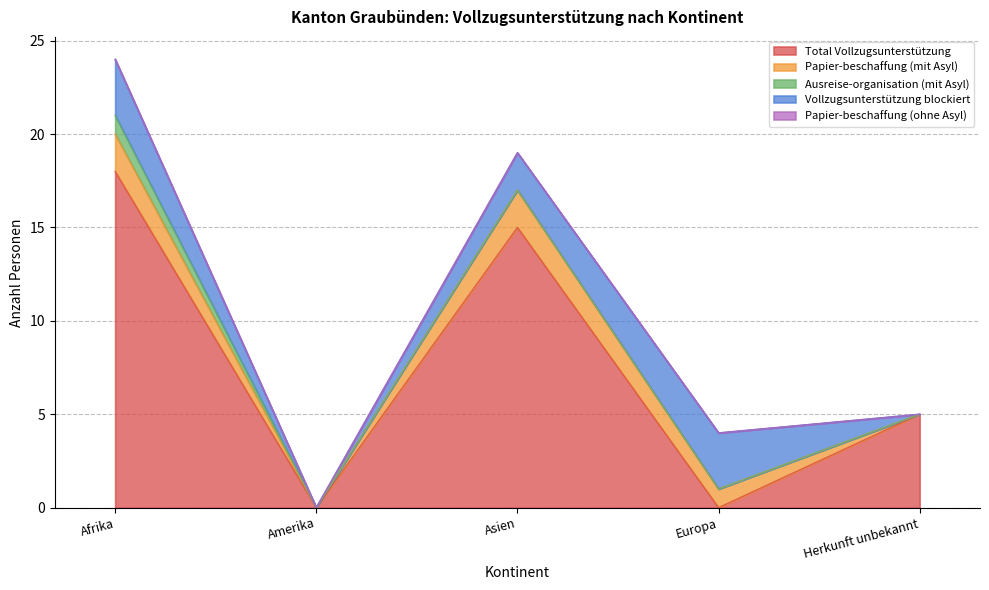

At which category is the sum across all series the highest?

Afrika